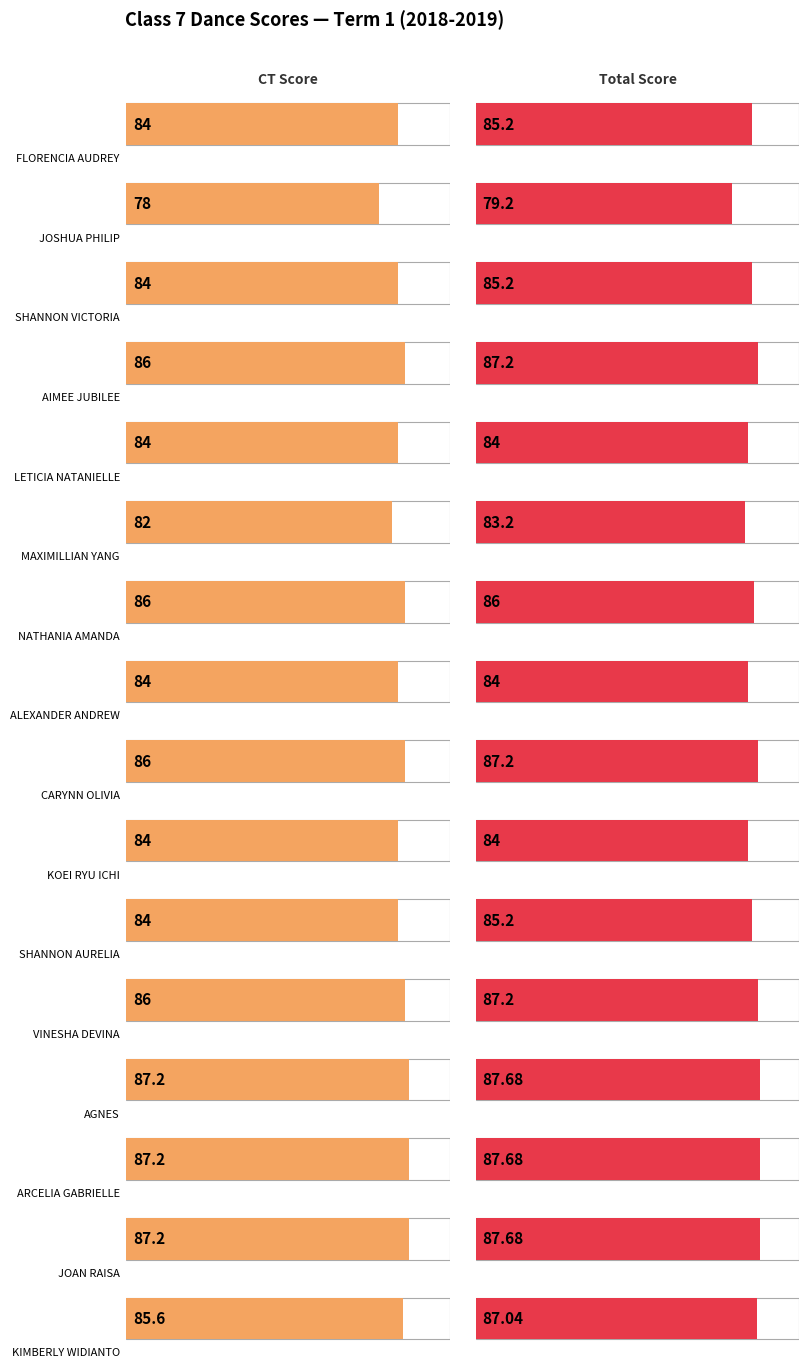

Which label corresponds to the largest value in the chart?

AGNES